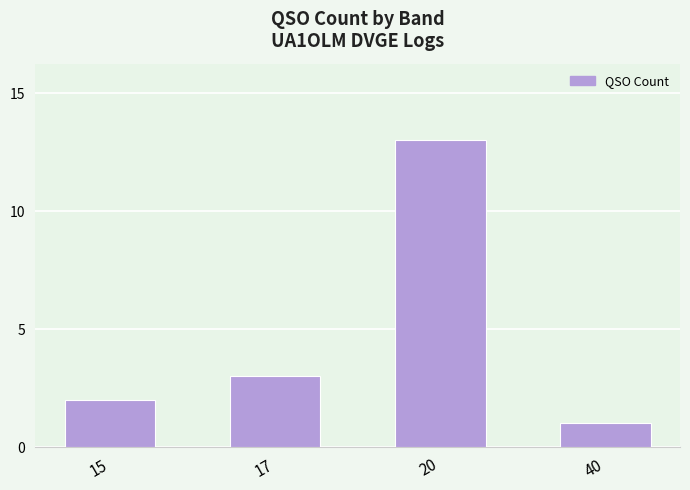

At which label is the value closest to 7?

17